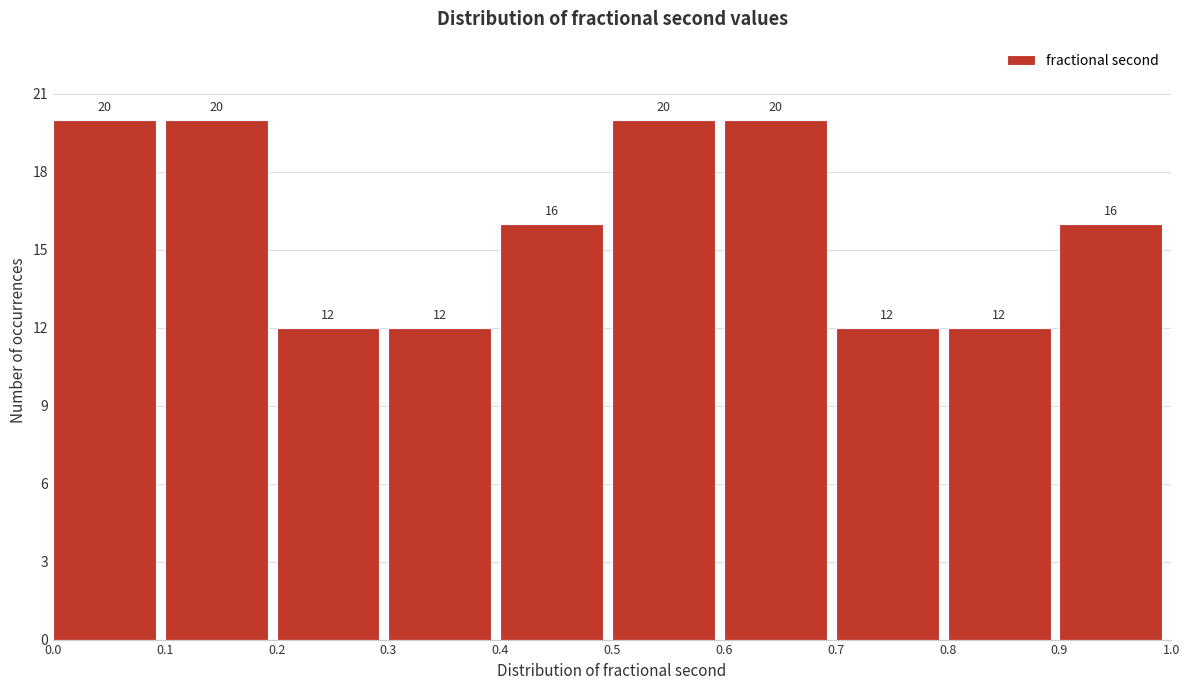

How tall is the bar that spans 0.7 to 0.8 on the x-axis?

12